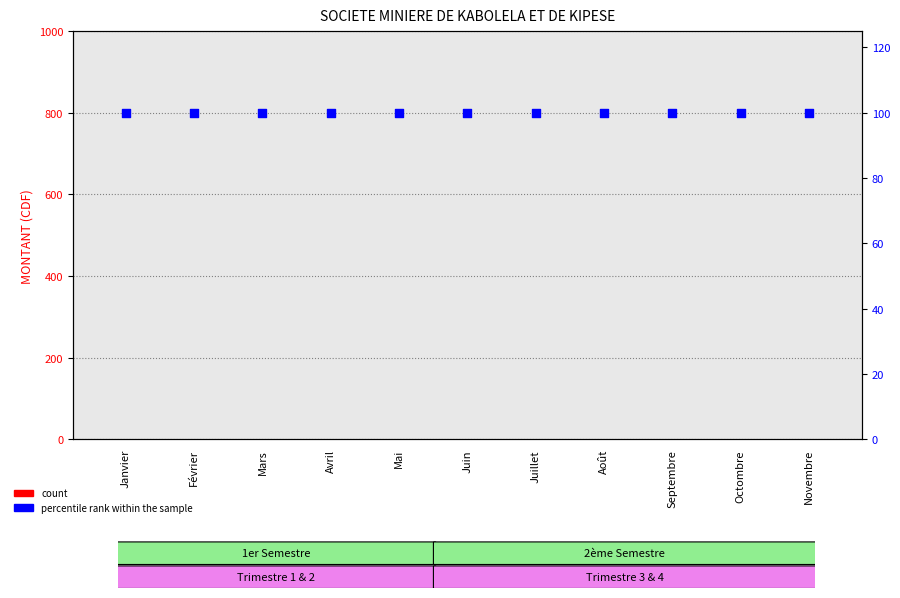

What are all the series names shown in the legend?

count, percentile rank within the sample